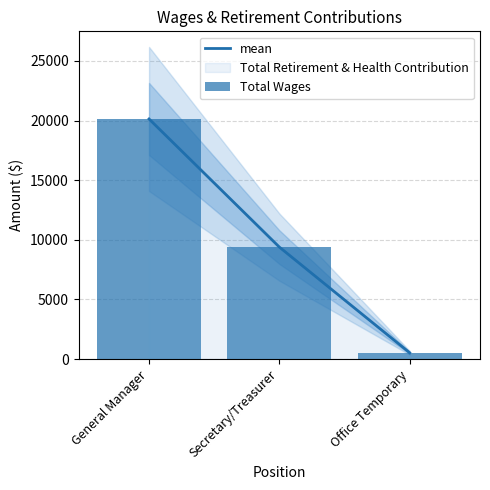

True or false: mean has a value of 6067 at Secretary/Treasurer.

False